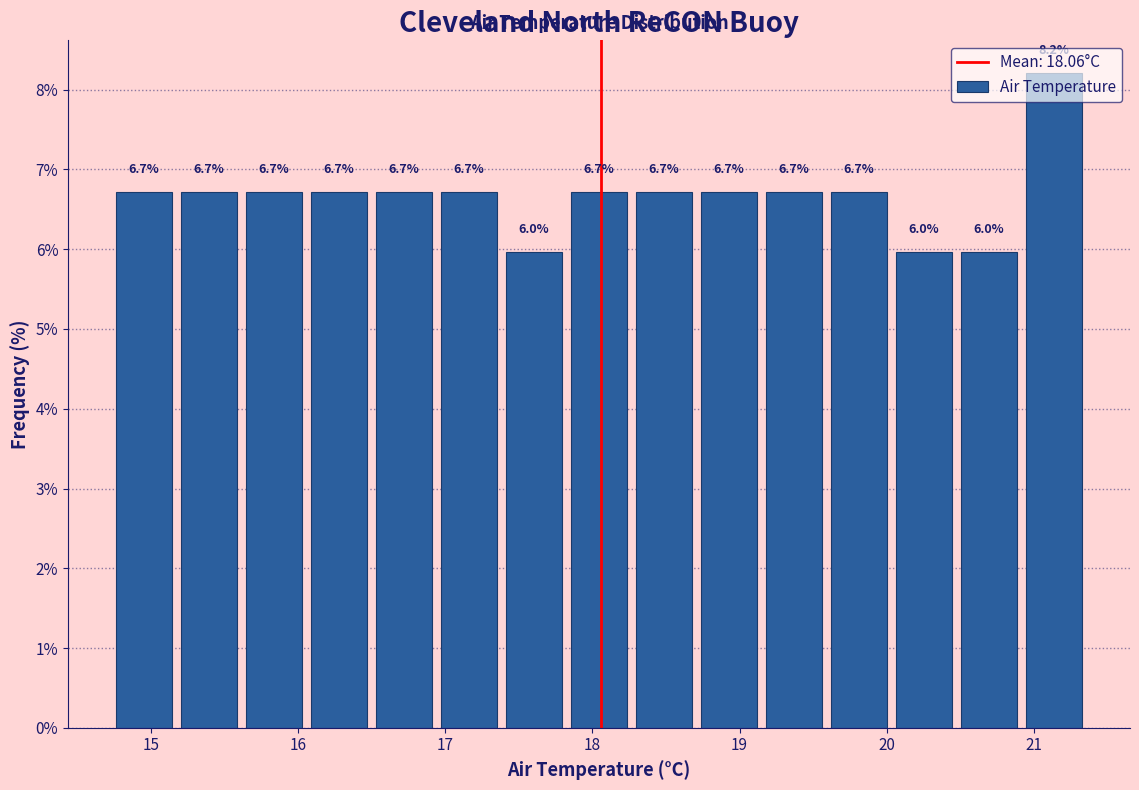

What is the height of the bar covering 19.6 to 20.0 on the x-axis? The bar edges are not printed on the chart, so give them approximately, as read against the axis.

6.7